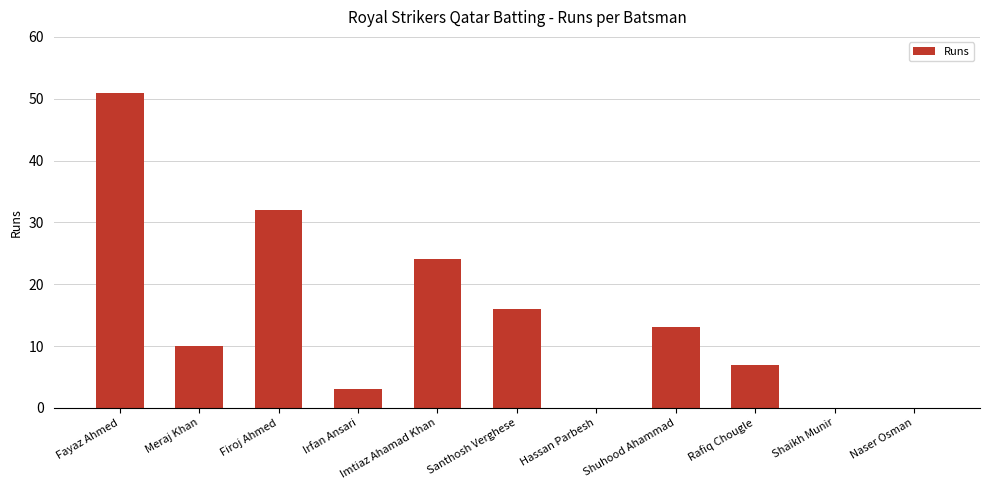

Is it true that the value at Fayaz Ahmed is 51?

True